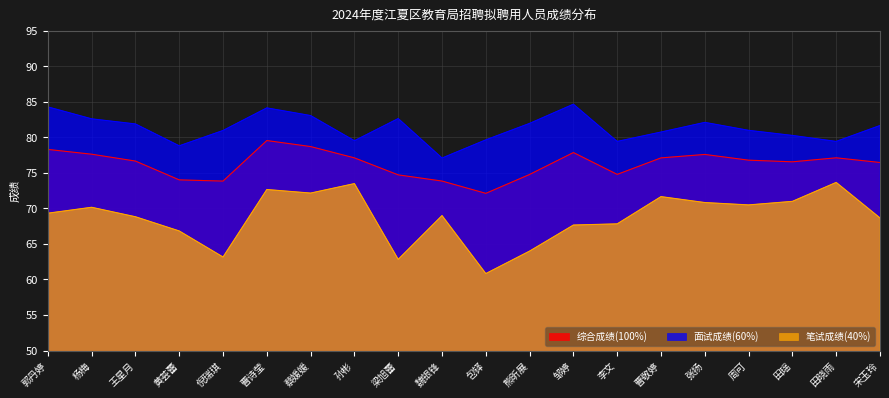

Reading right to left, extract all data points from this chart.

综合成绩(100%): 宋玉玲=76.5	田晓雨=77.1	田瑶=76.6	周可=76.8	张扬=77.6	曹敬婷=77.1	李文=74.8	邹婷=77.9	熊昕展=74.8	包铎=72.1	魏银锋=73.9	梁旭蕾=74.7	孙彬=77.1	蔡媛媛=78.7	曹诗莹=79.6	倪瑞琪=73.9	黄荟蕾=74.0	王星月=76.7	杨梅=77.6	郭丹婷=78.3
笔试成绩(40%): 宋玉玲=68.7	田晓雨=73.7	田瑶=71.0	周可=70.5	张扬=70.8	曹敬婷=71.7	李文=67.8	邹婷=67.7	熊昕展=64.0	包铎=60.8	魏银锋=69.0	梁旭蕾=62.8	孙彬=73.5	蔡媛媛=72.2	曹诗莹=72.7	倪瑞琪=63.2	黄荟蕾=66.8	王星月=68.8	杨梅=70.2	郭丹婷=69.3
面试成绩(60%): 宋玉玲=81.7	田晓雨=79.4	田瑶=80.3	周可=81.0	张扬=82.1	曹敬婷=80.8	李文=79.4	邹婷=84.7	熊昕展=82.0	包铎=79.7	魏银锋=77.1	梁旭蕾=82.7	孙彬=79.5	蔡媛媛=83.1	曹诗莹=84.2	倪瑞琪=81.0	黄荟蕾=78.8	王星月=81.9	杨梅=82.6	郭丹婷=84.3